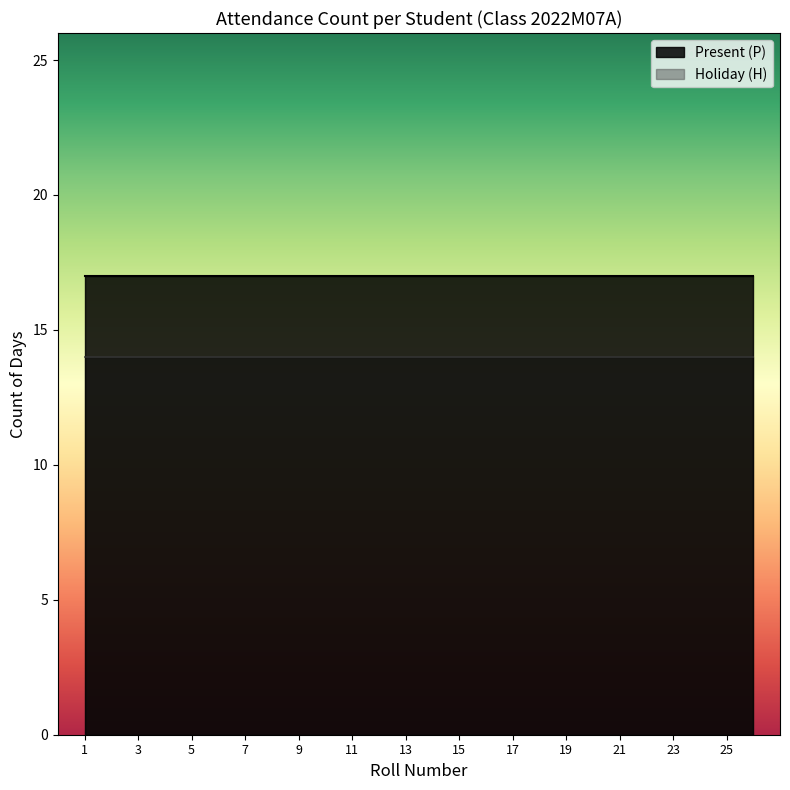

Is the value of Present (P) at 25 greater than the value of Holiday (H) at 13?

Yes